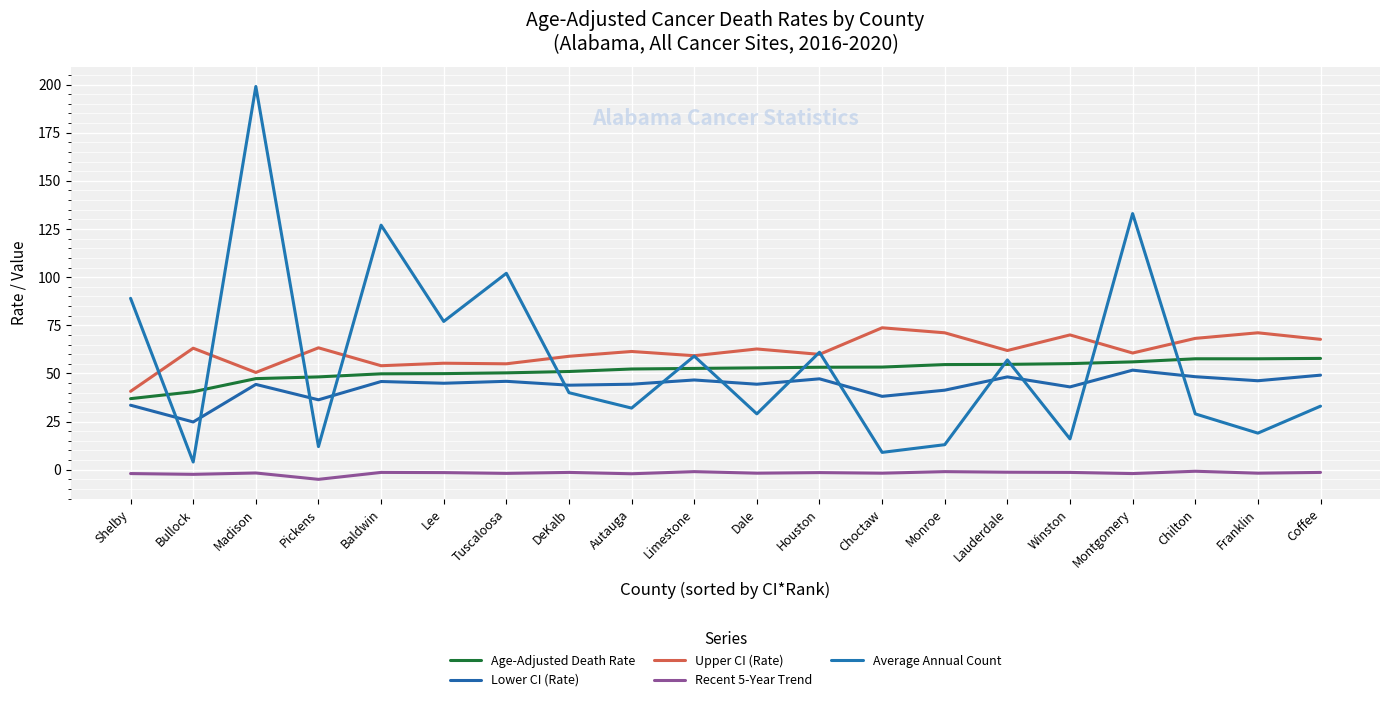

What is the sum of the Average Annual Count values at Lee and Dale?

106.0